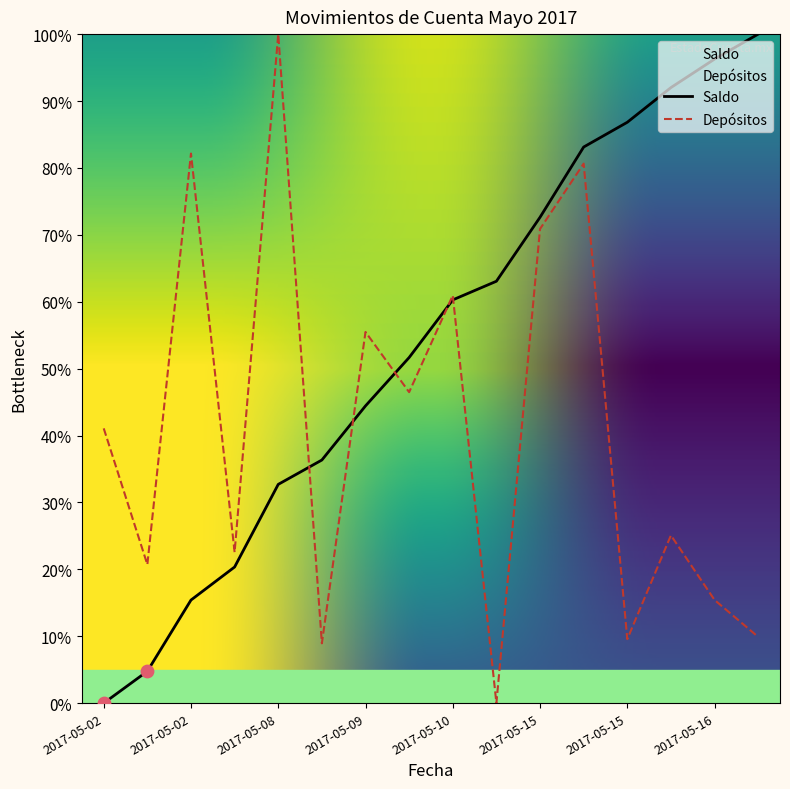

What are all the series names shown in the legend?

Saldo, Depósitos